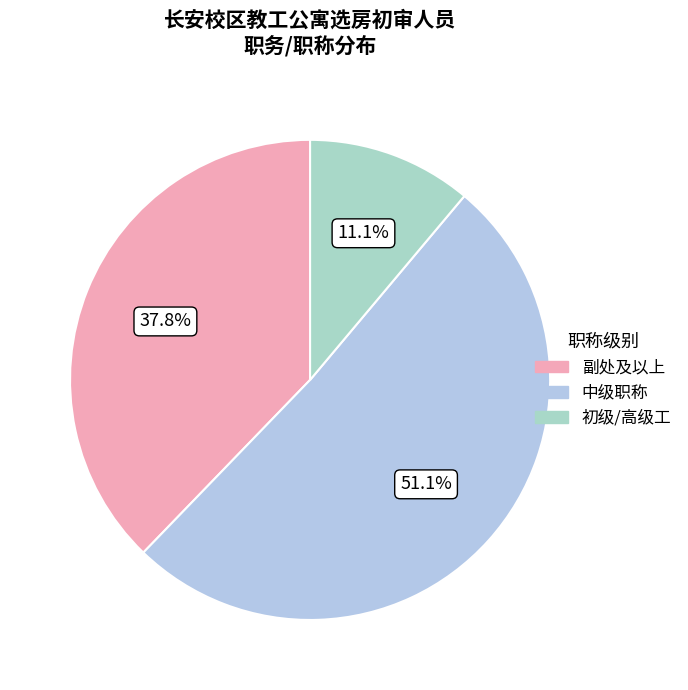

How many slices are in this pie chart?

3